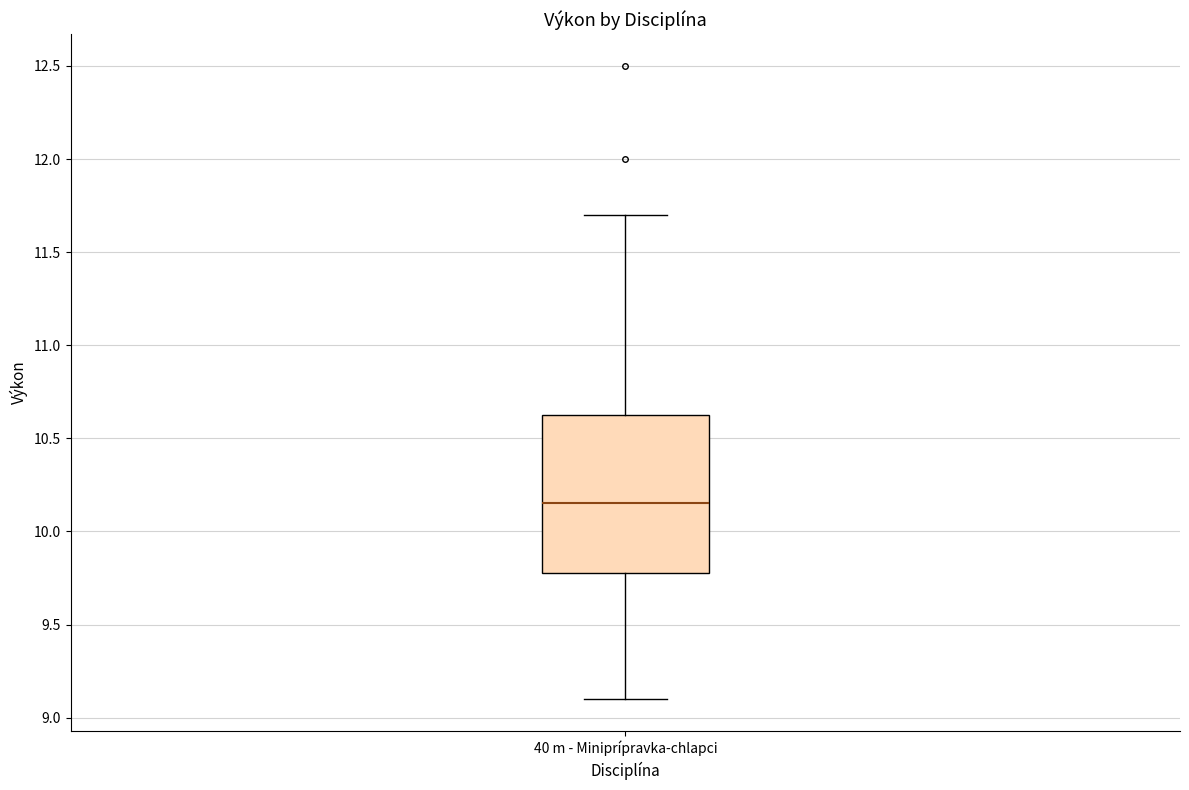

Transcribe this box plot: give where the median line is, the range the box spans, and where the two whiskers end, as read against the y-axis. The values are not printed on the chart, so give them approximately, as read against the axis.

median 10.15, box 9.80 to 10.65, whiskers 9.10 to 11.70